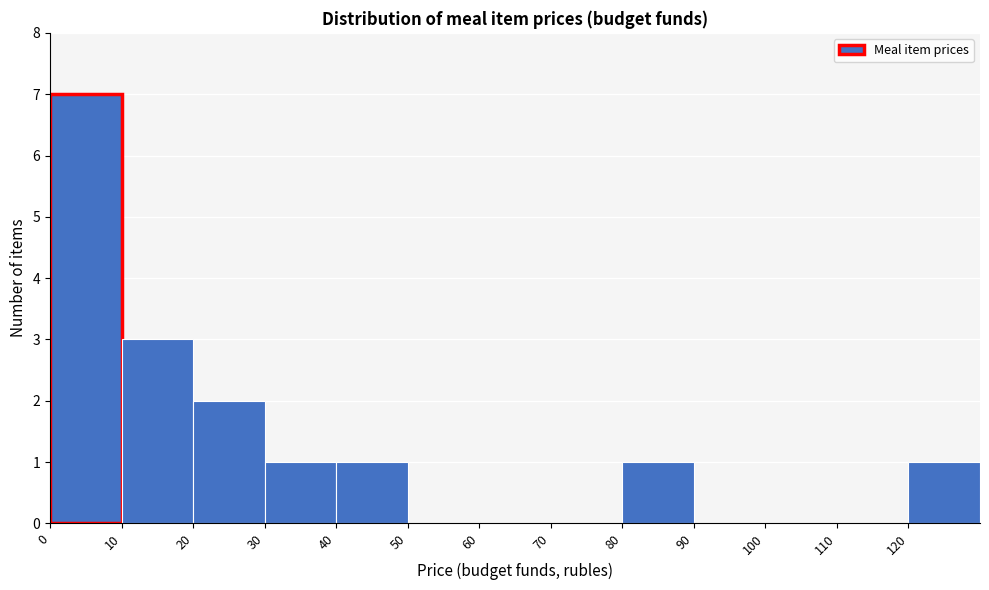

Reading left to right, list every bar in this chart as the range it spans on the x-axis followed by its height. The values are not printed on the chart, so give them approximately, as read against the axis.

0 to 10: 7
10 to 20: 3
20 to 30: 2
30 to 40: 1
40 to 50: 1
50 to 60: 0
60 to 70: 0
70 to 80: 0
80 to 90: 1
90 to 100: 0
100 to 110: 0
110 to 120: 0
120 to 130: 1